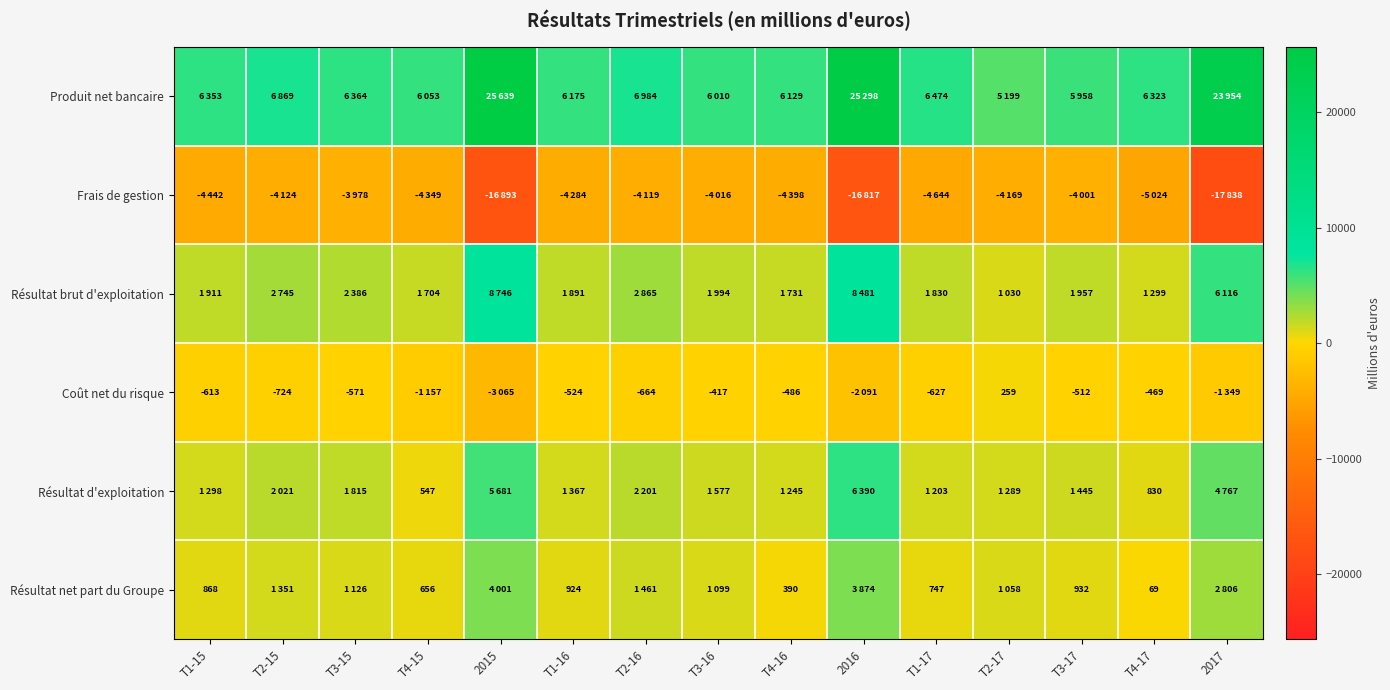

What is the sum of the Résultat net part du Groupe values at T1-15 and T4-17?

937